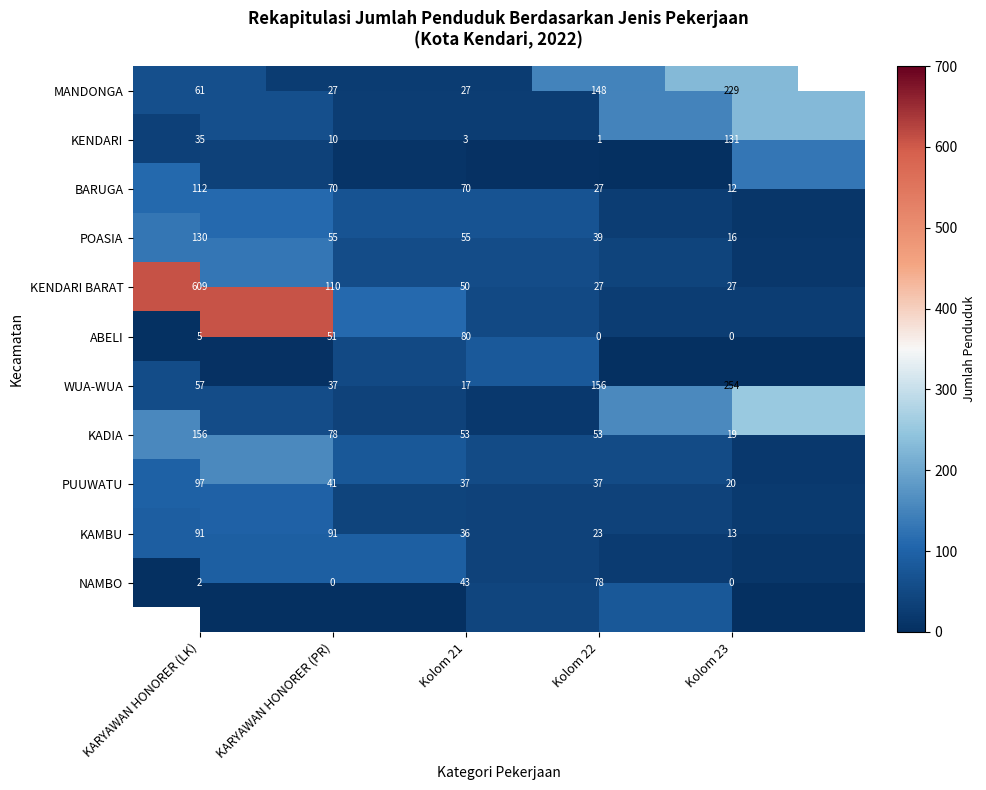

At KARYAWAN HONORER (PR), list the series in order from largest to smallest.

KENDARI BARAT, KAMBU, KADIA, BARUGA, POASIA, ABELI, PUUWATU, WUA-WUA, MANDONGA, KENDARI, NAMBO